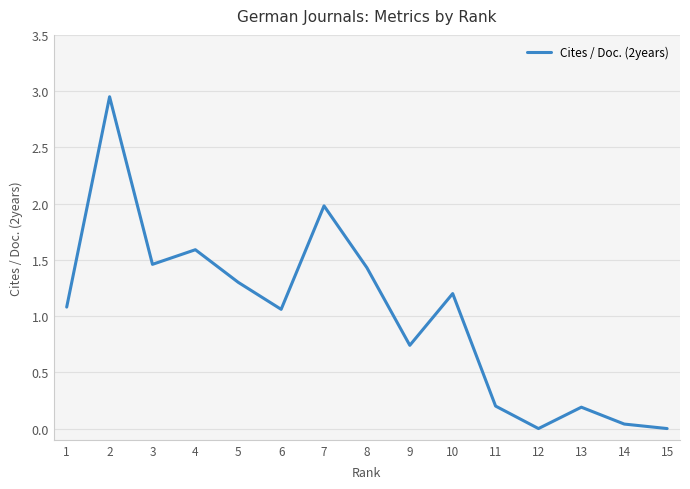

Does the chart have visible grid lines?

Yes